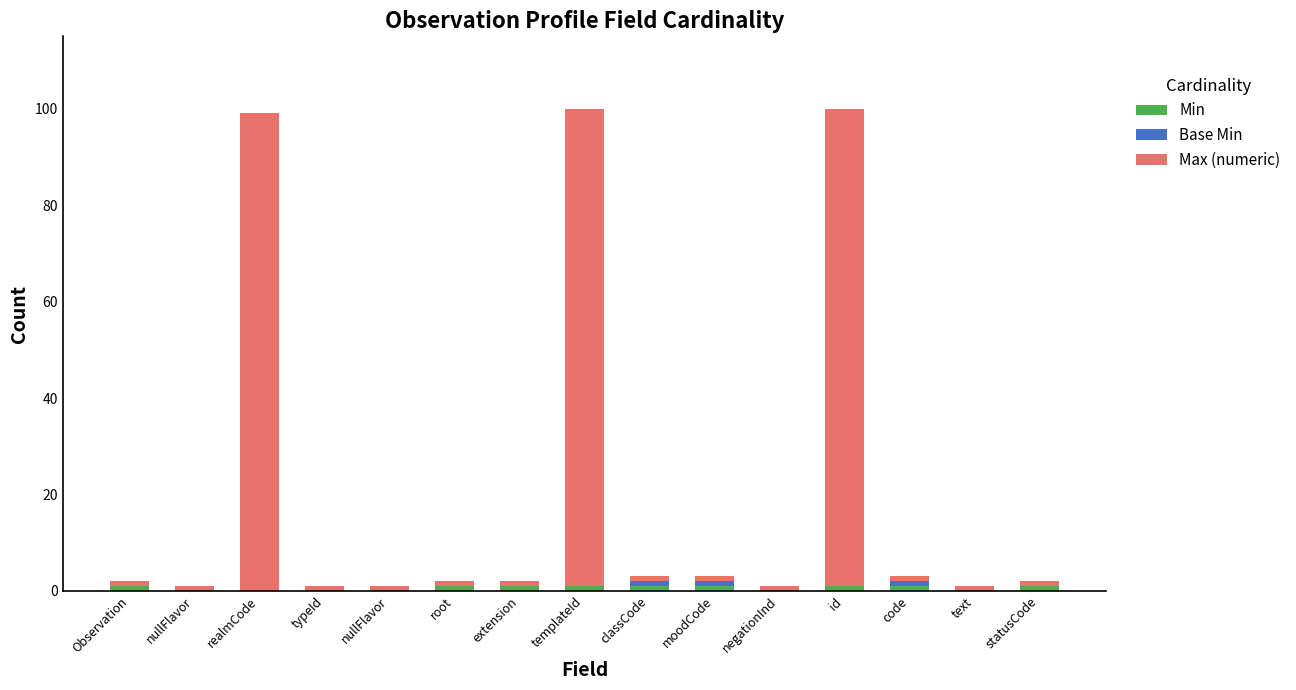

Does the chart contain stacked bars?

Yes